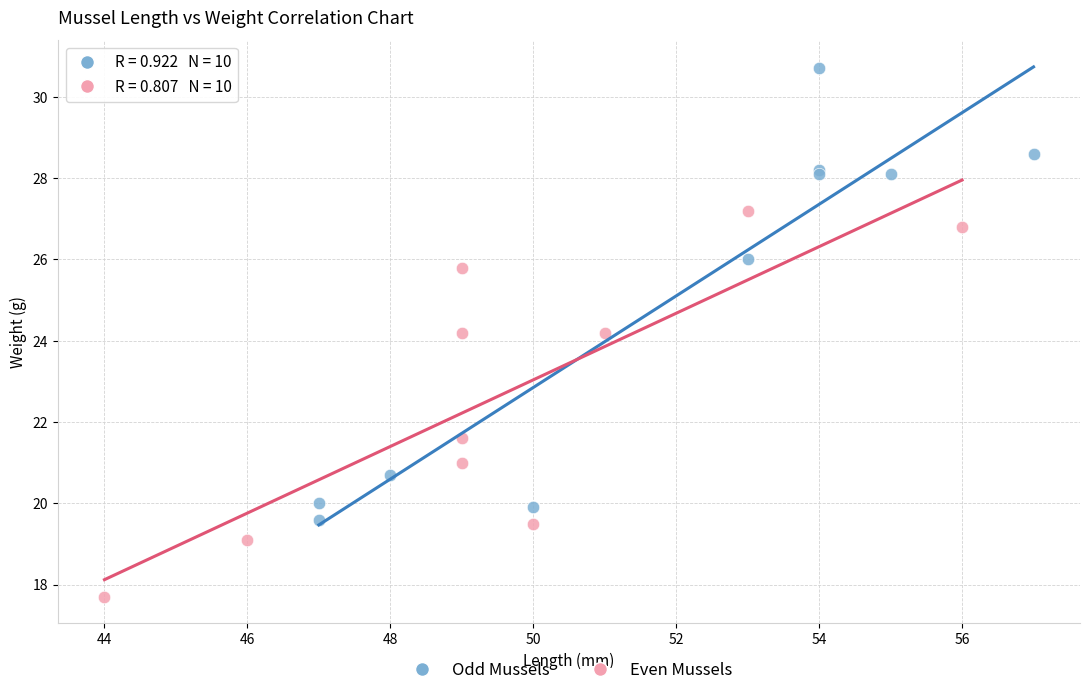

Which series reaches the minimum Y coordinate?

Even Mussels